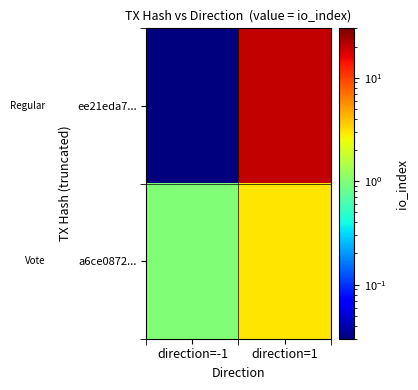

What is the spread (max minus min) of values at direction=1?

17.0